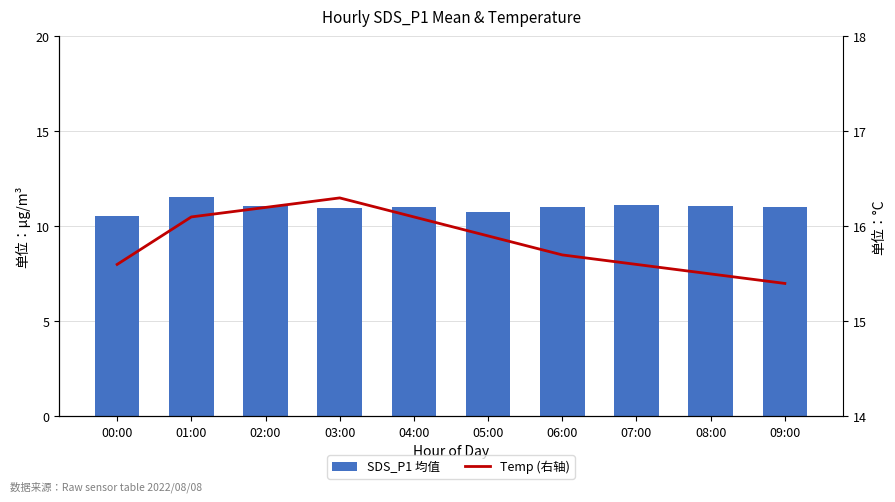

What is the smallest value displayed?

10.6